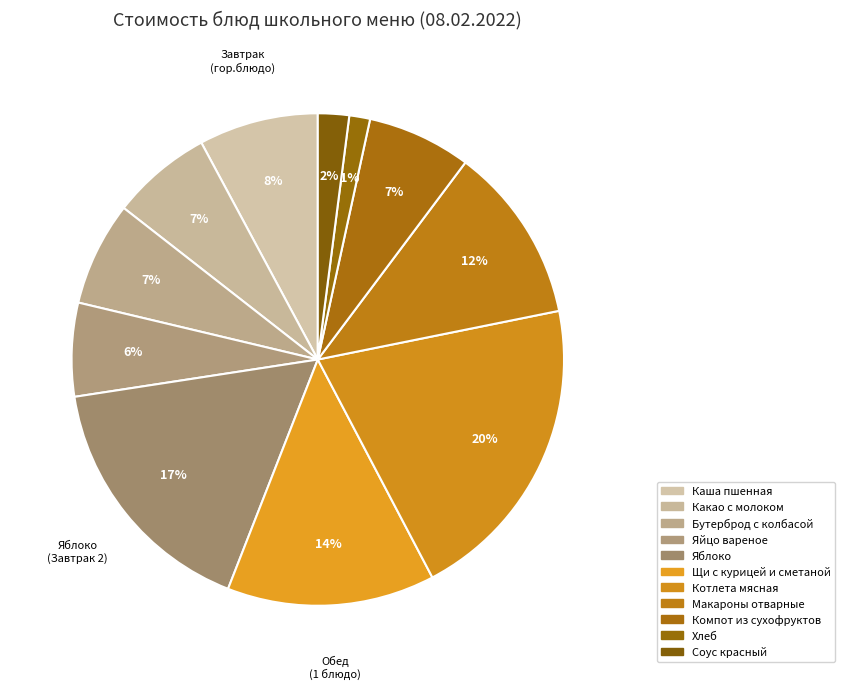

Which category has the biggest portion of the pie?

Котлета мясная